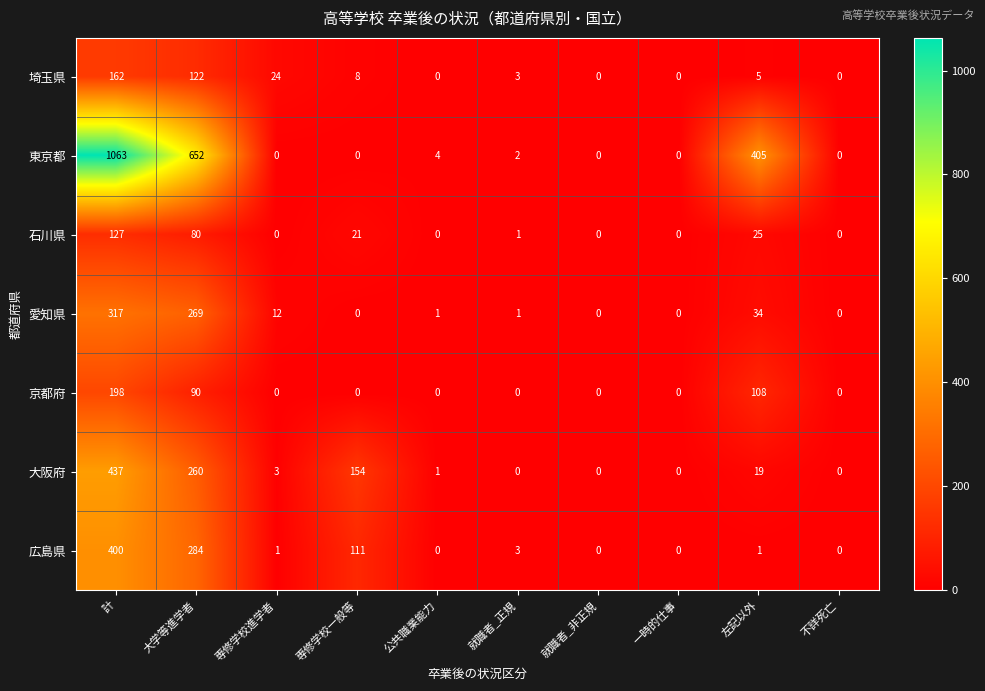

Where does the 石川県 series first go above 1?

計